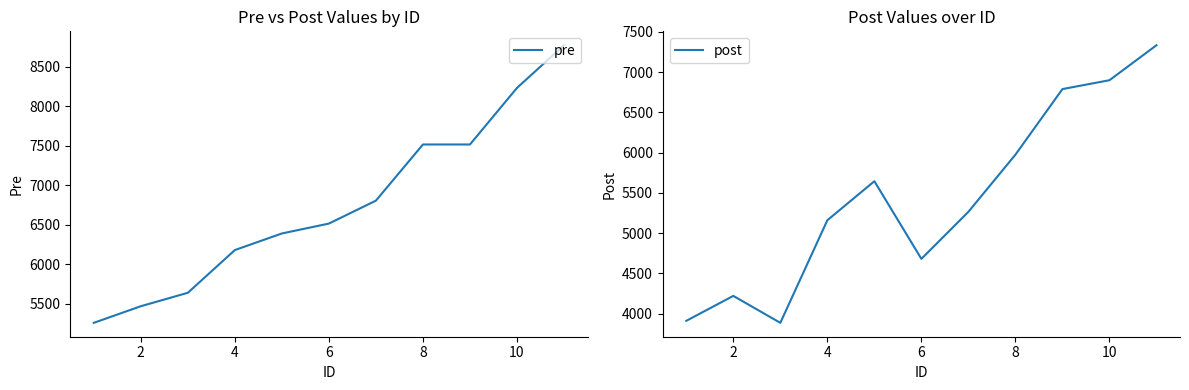

What is the difference between the highest and lowest values at 10?

1835